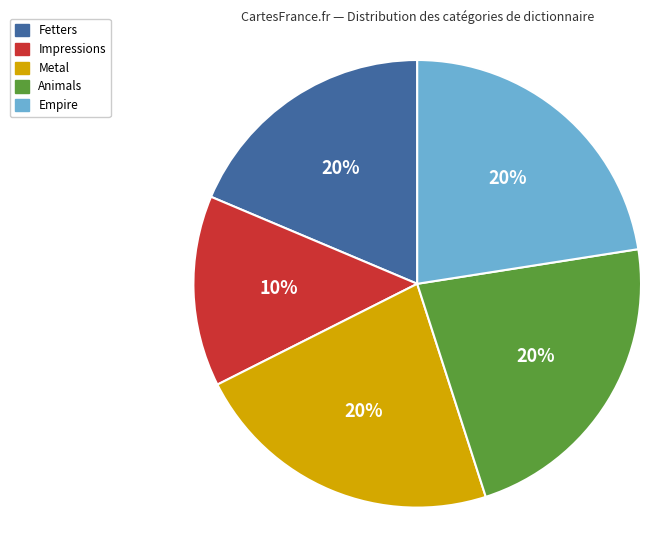

What is the ratio of the value at Impressions to the value at Animals?

0.6